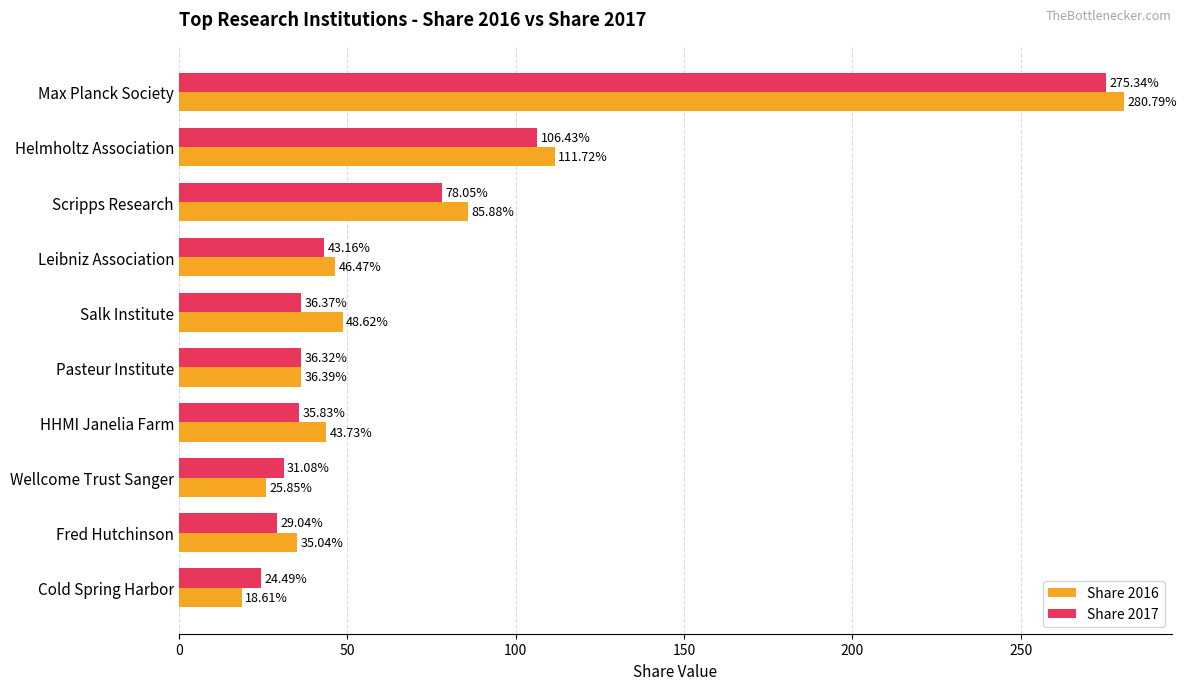

Is the value of Share 2017 at Fred Hutchinson greater than the value of Share 2016 at Salk Institute?

No